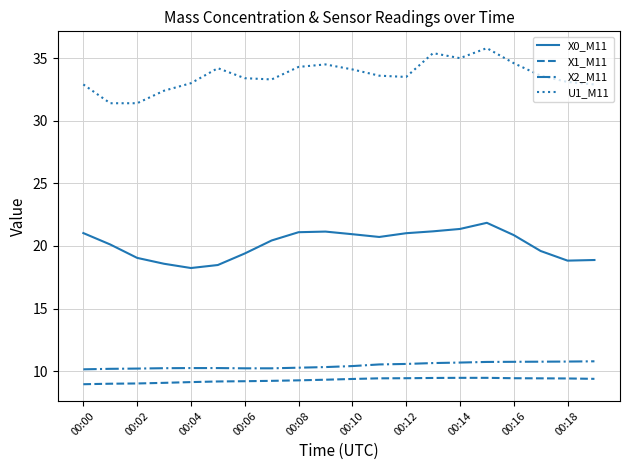

What is the difference between the maximum and second lowest values in the X1_M11 series?

0.5